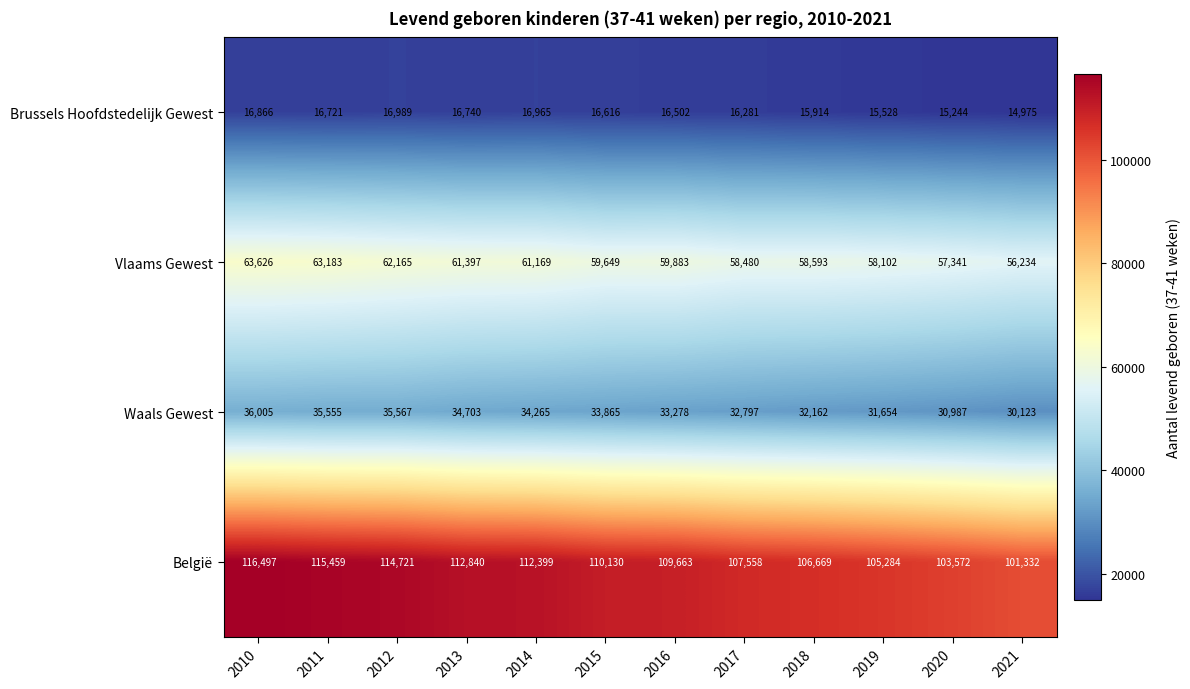

What is the difference between the second highest and minimum values in the Vlaams Gewest series?

6949